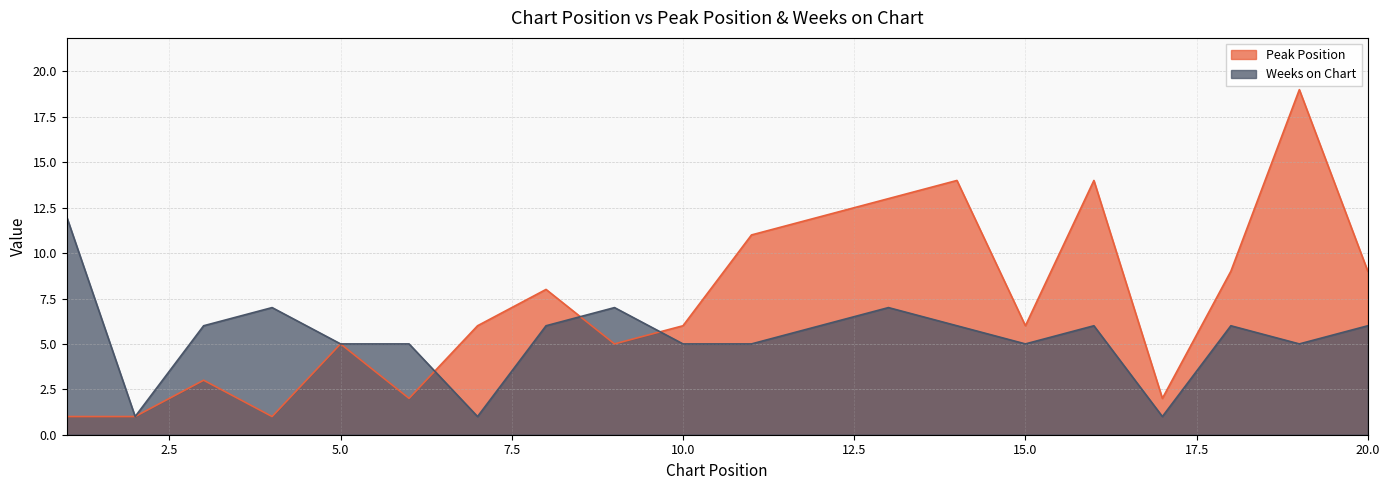

What are all the series names shown in the legend?

Peak Position, Weeks on Chart